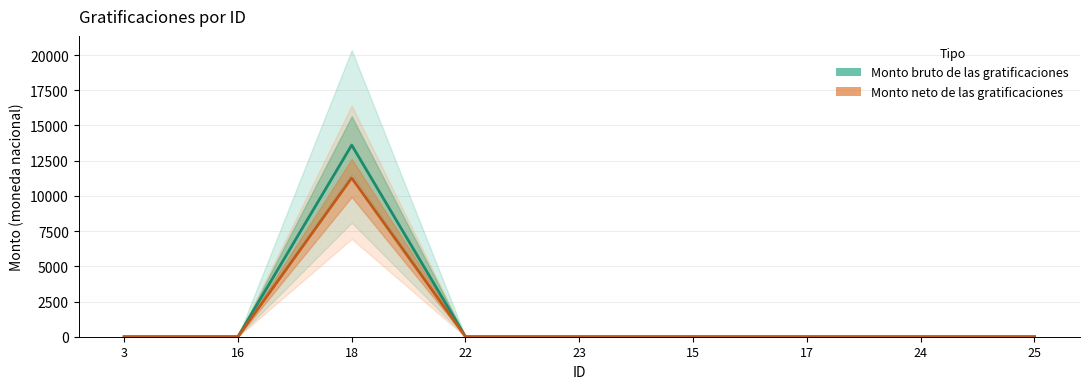

List the labels in order of Monto bruto de las gratificaciones value, largest first.

18, 3, 16, 22, 23, 15, 17, 24, 25